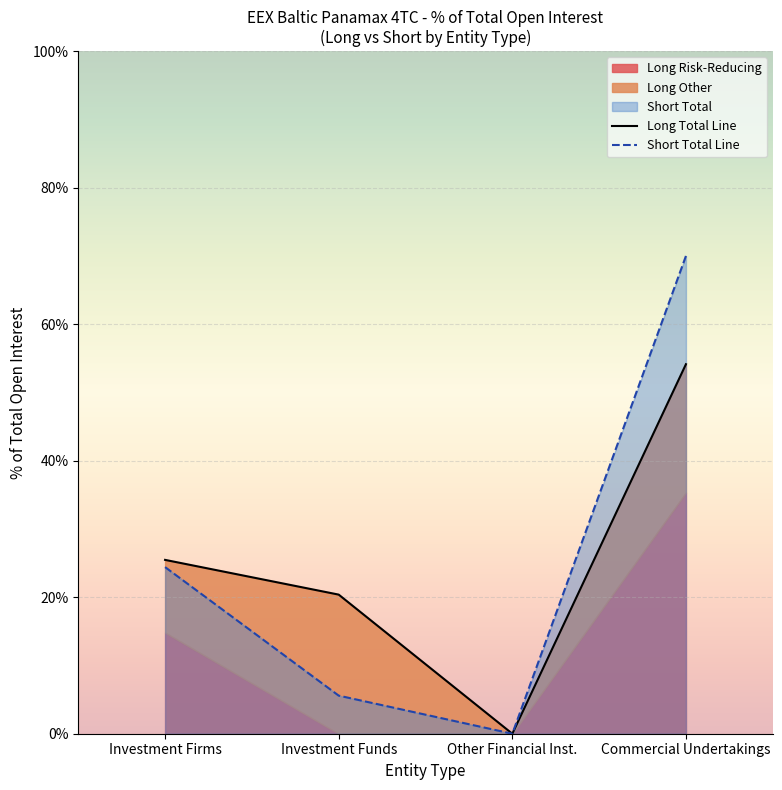

How many positive values does the Short Total Line series have?

3